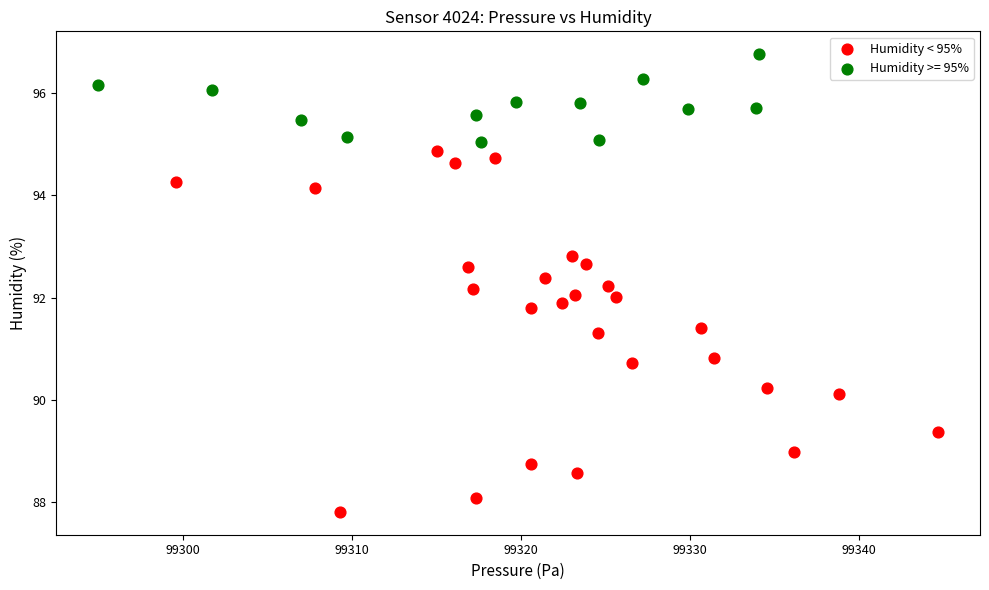

Which series reaches the minimum Y coordinate?

Humidity < 95%